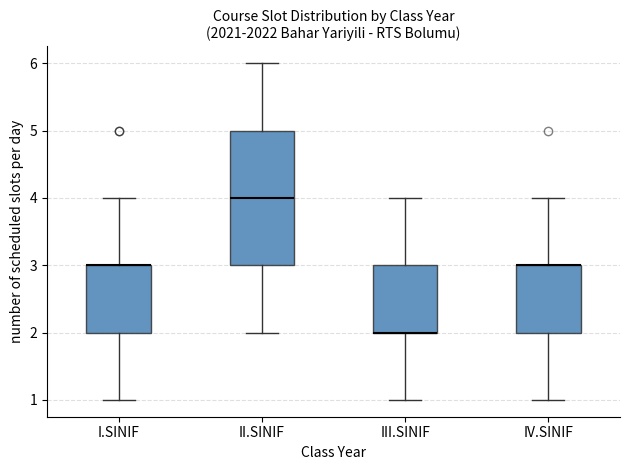

Where does the upper whisker of the box for III.SINIF end on the y-axis? The values are not printed on the chart, so give them approximately, as read against the axis.

4